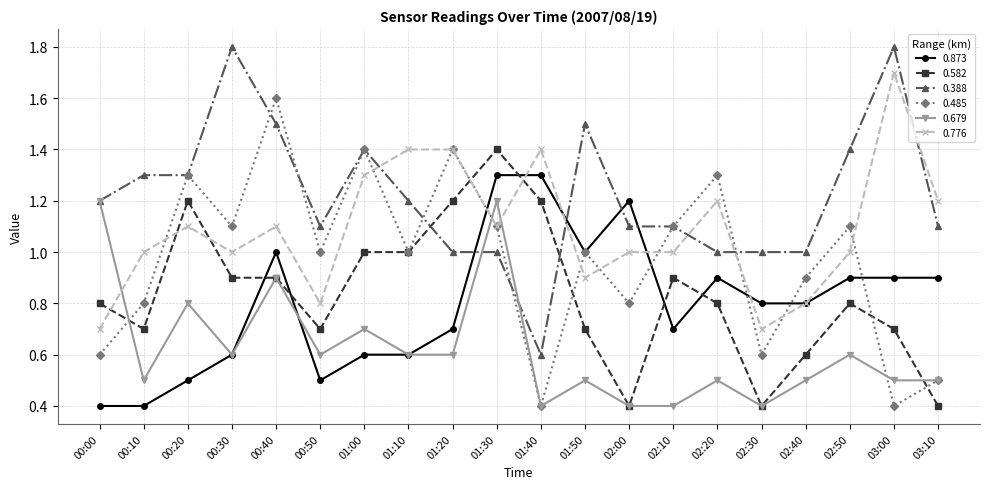

How many lines are shown in the chart?

6